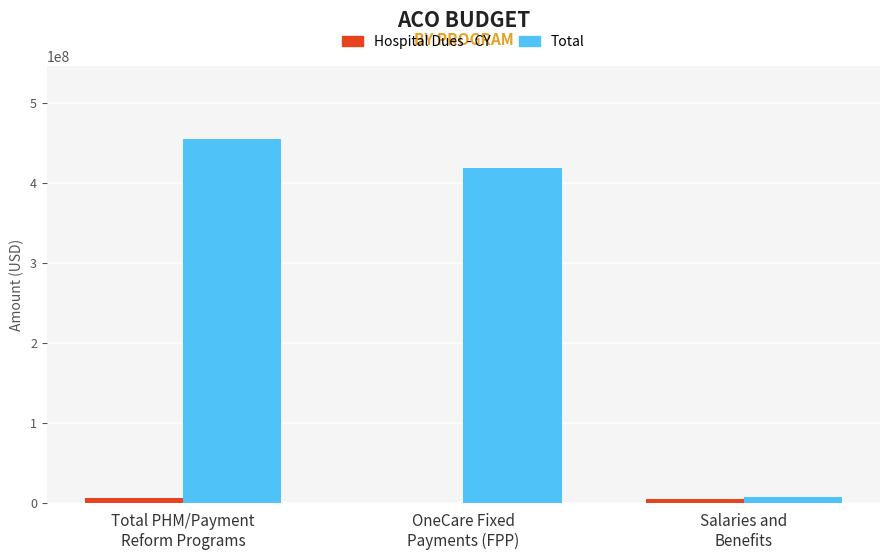

Count the number of categories in the chart.

3